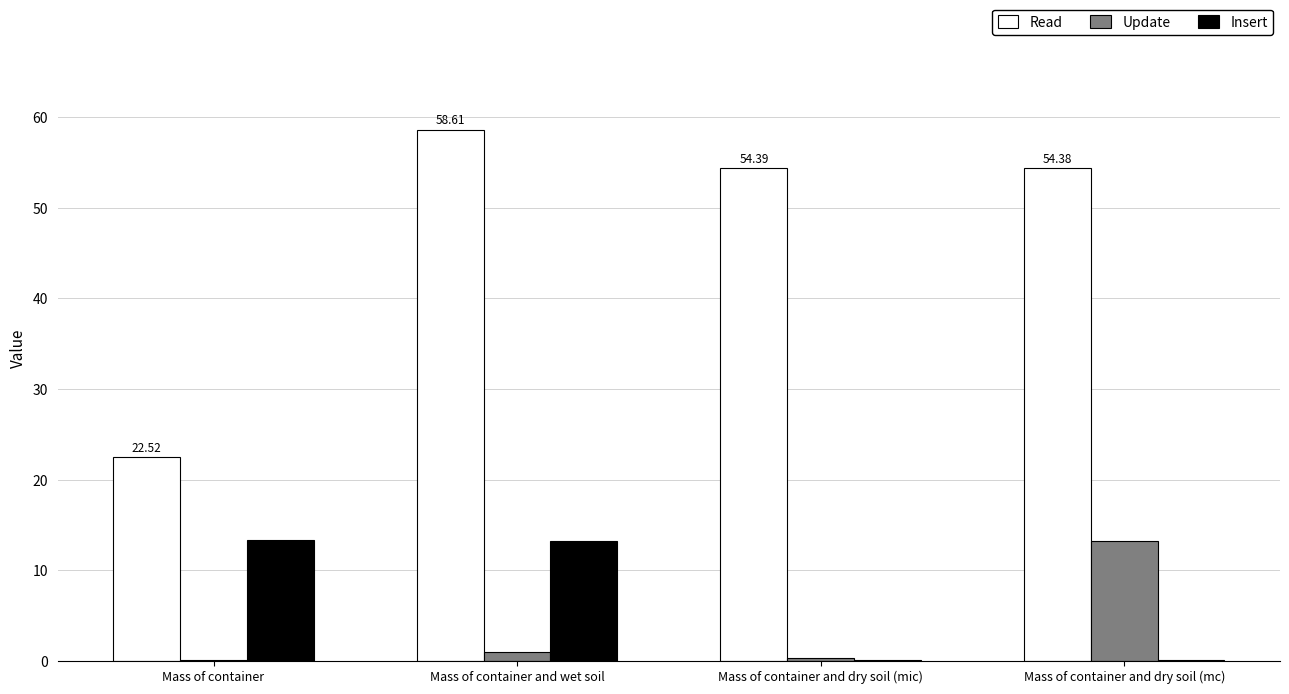

At which category is the sum across all series the highest?

Mass of container and wet soil